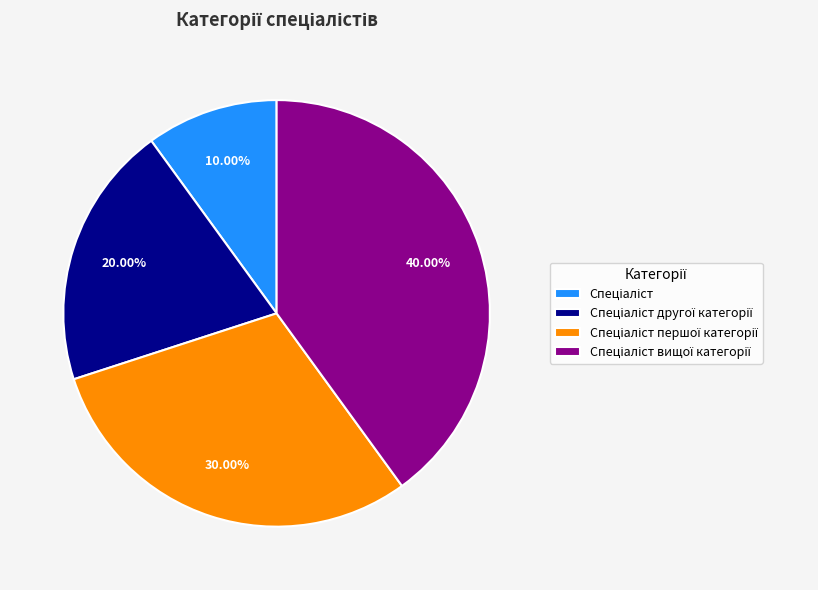

Count the number of slices in the pie.

4